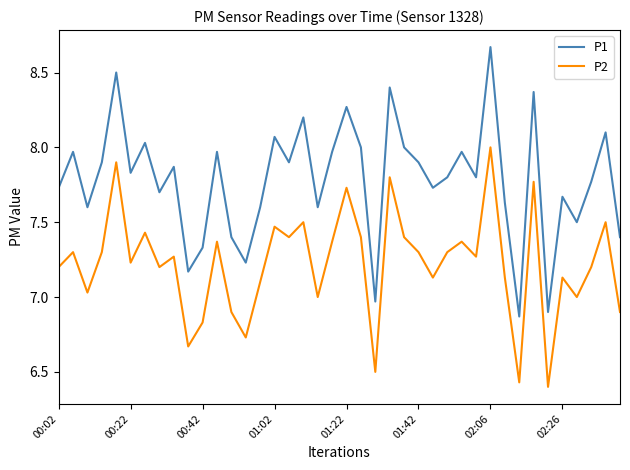

True or false: P1 and P2 intersect in this chart.

False